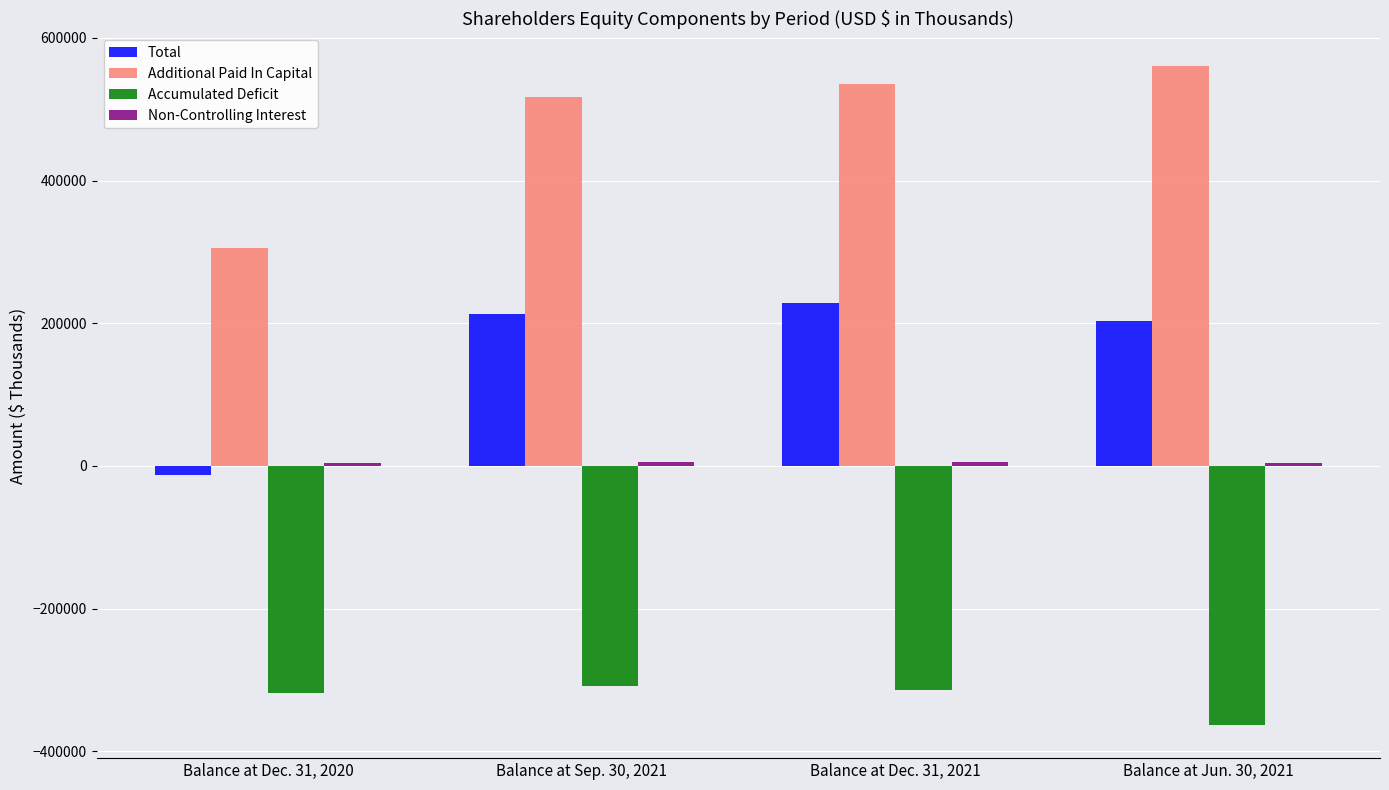

Is the value of Additional Paid In Capital at Balance at Jun. 30, 2021 greater than the value of Accumulated Deficit at Balance at Jun. 30, 2021?

Yes